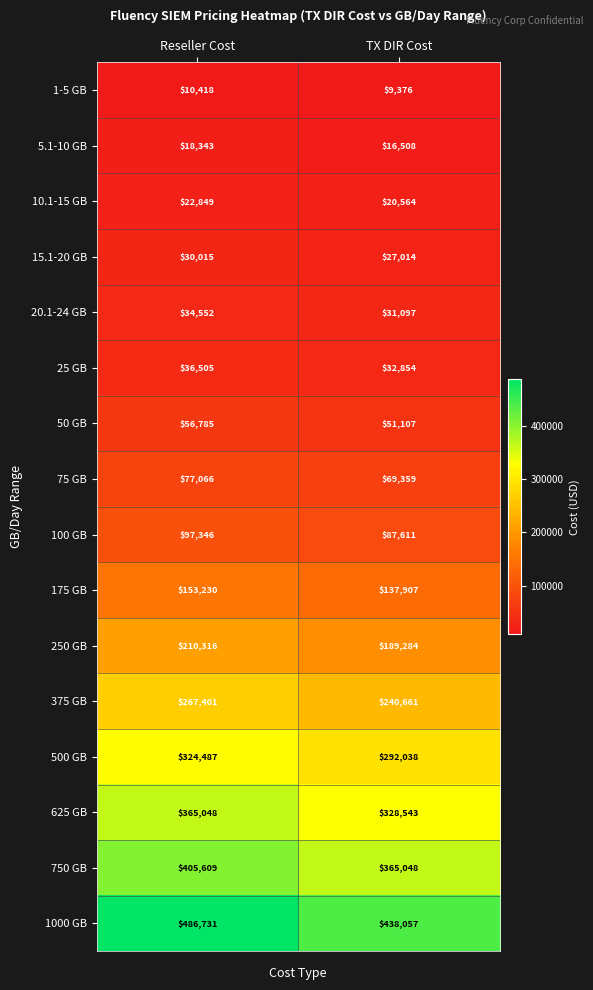

What value does the 10.1-15 GB series have at Reseller Cost?

22849